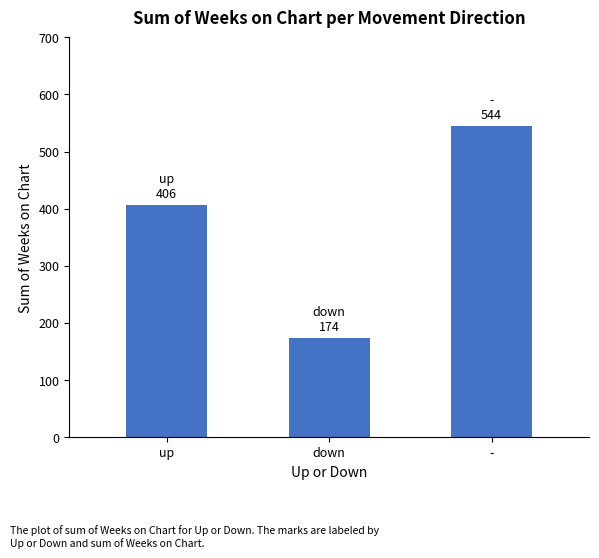

Which label corresponds to the largest value in the chart?

-